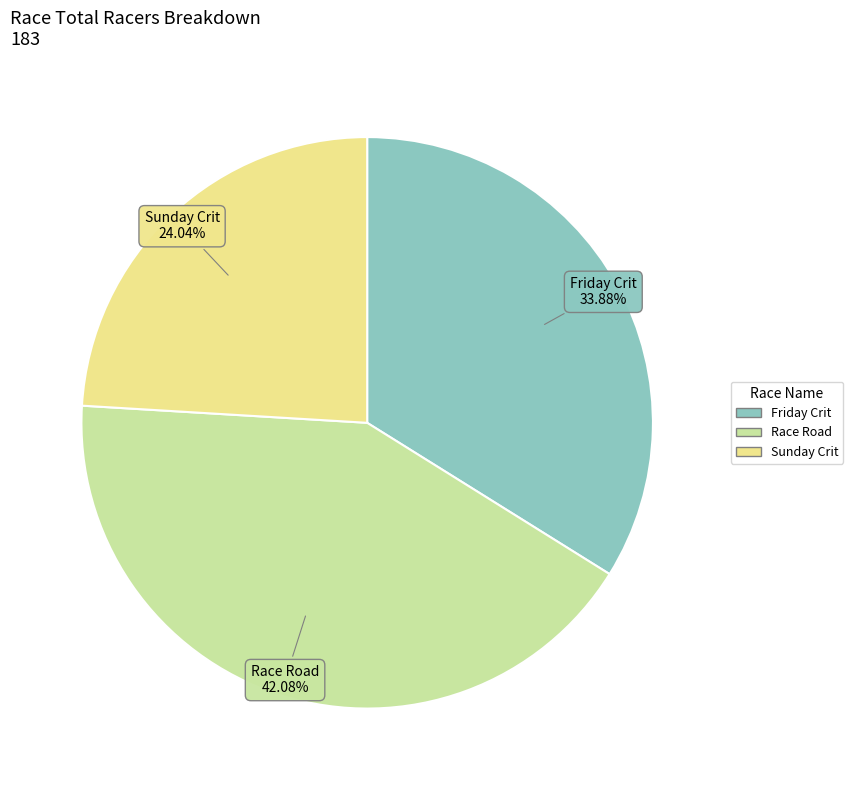

Is there a majority slice in this chart?

No